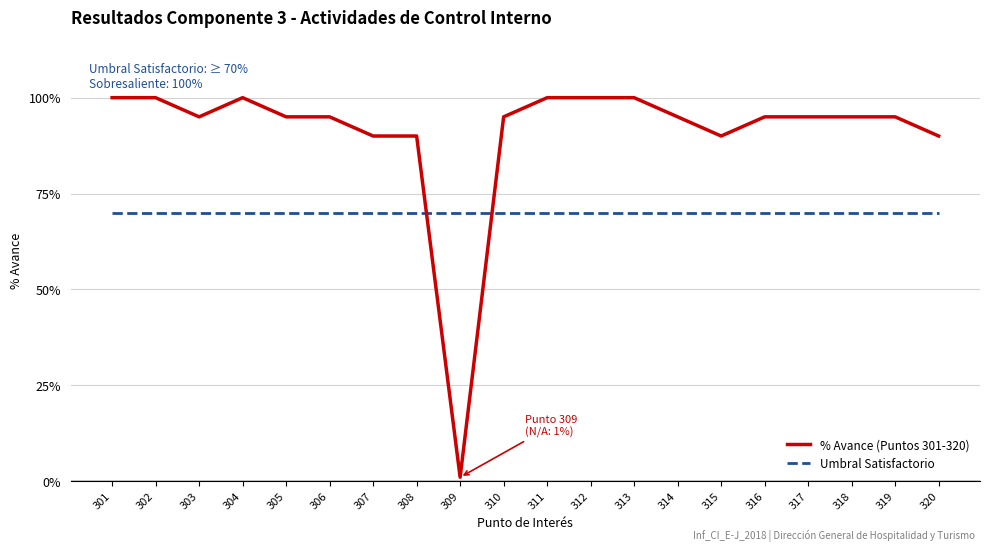

After their last crossing, which series has the higher values: Umbral Satisfactorio or % Avance (Puntos 301-320)?

% Avance (Puntos 301-320)